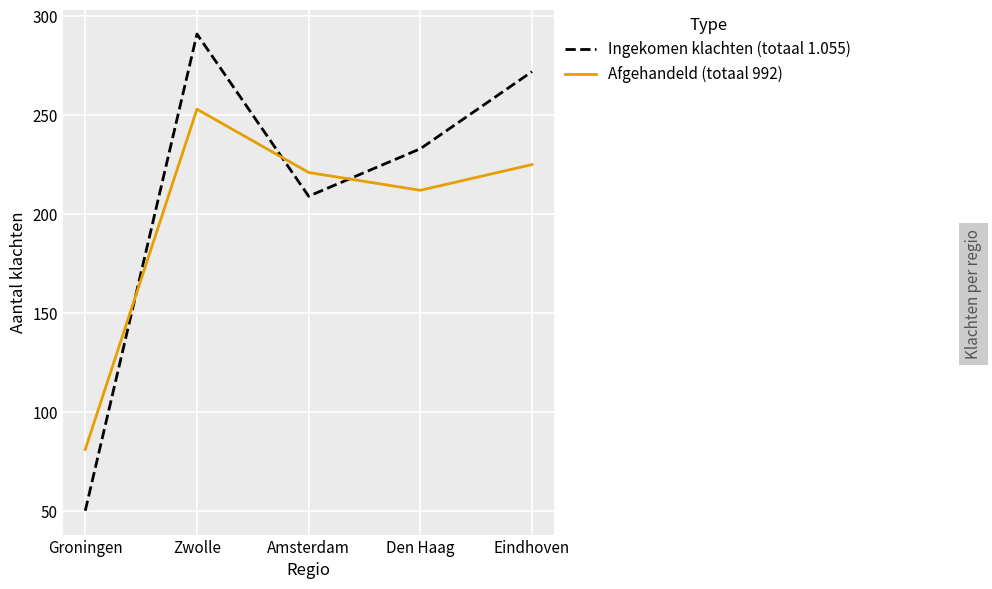

True or false: Afgehandeld (totaal 992) has more than 2 interior local peaks.

False